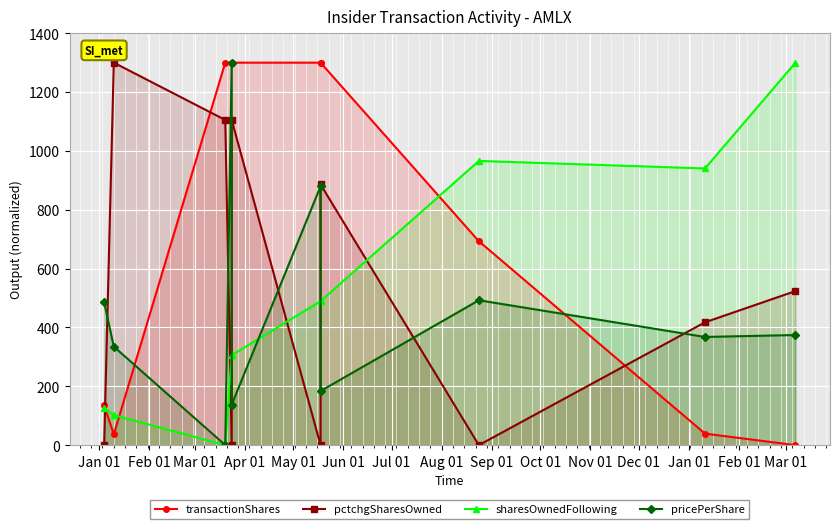

What is the label of the 8th point from the right?

Mar 01